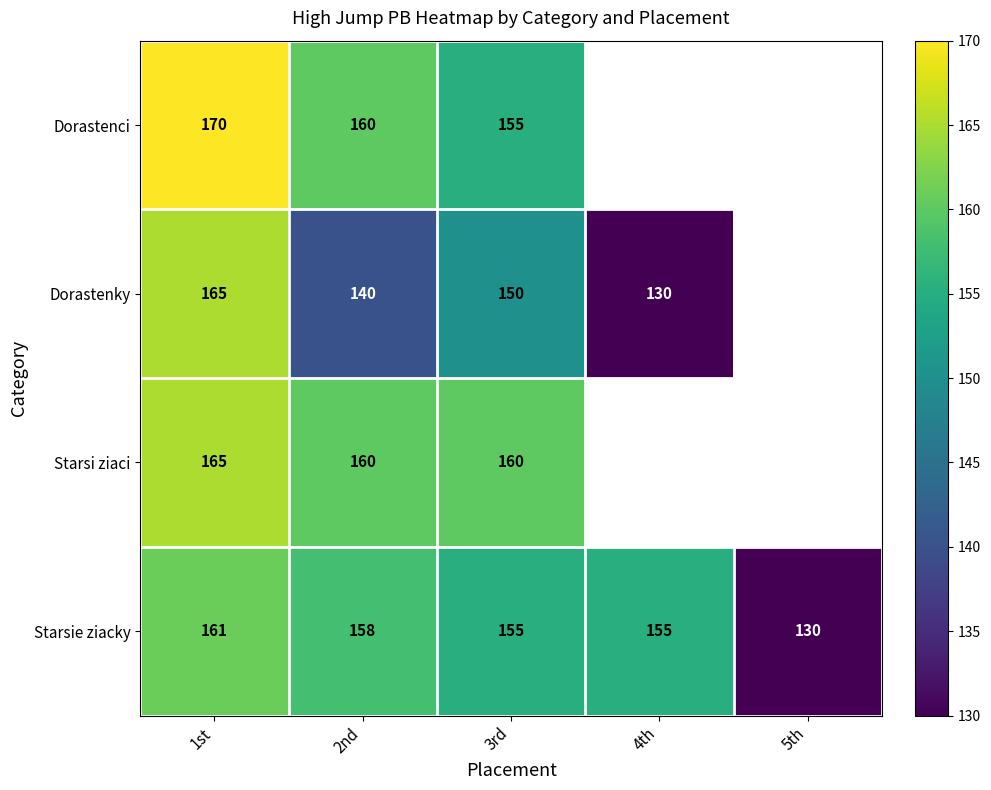

What is the average value of the Starsie ziacky series?

152